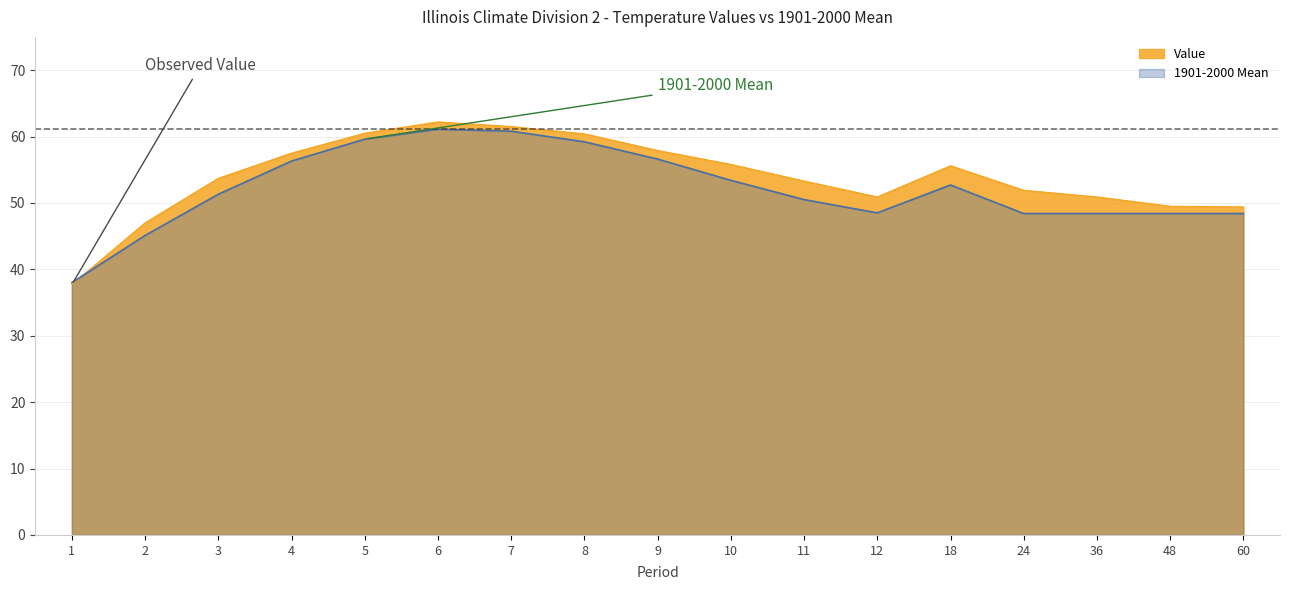

Is it true that 1901-2000 Mean equals 66.9 at 60?

False